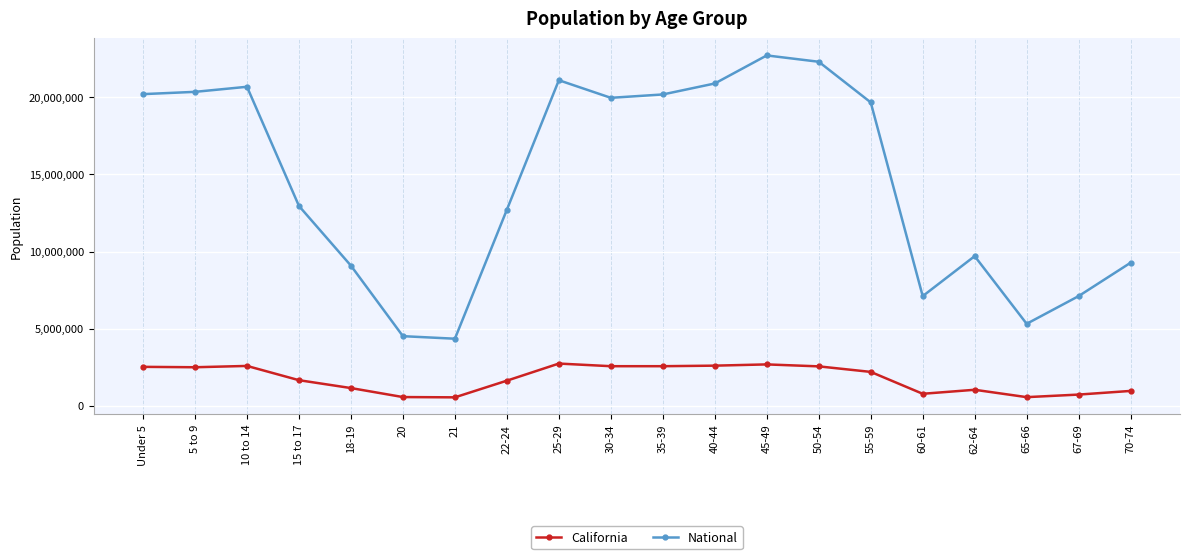

At which label is National closest to 13531442?

15 to 17